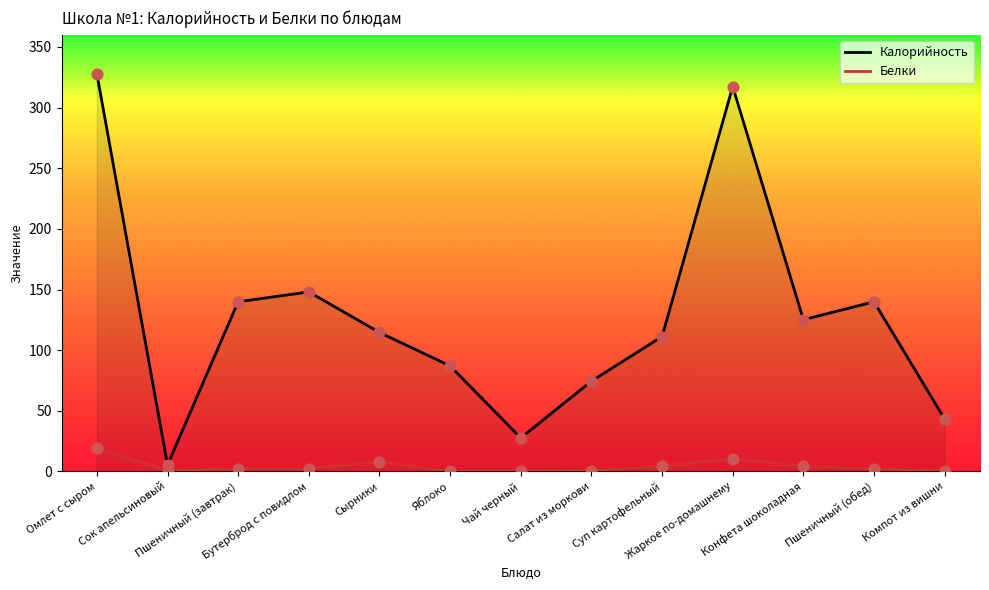

What is the total value across all series at Суп картофельный?

115.7